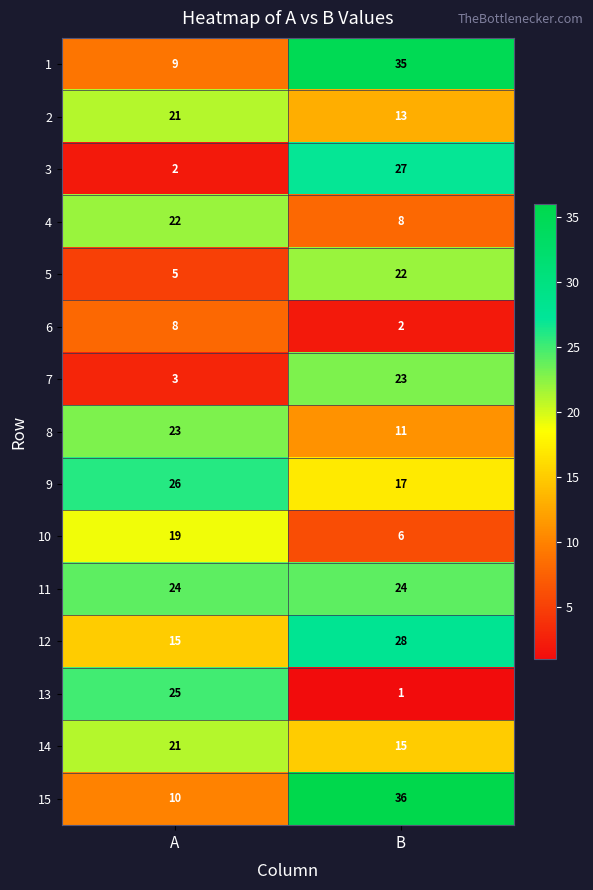

At which category is the sum across all series the highest?

B